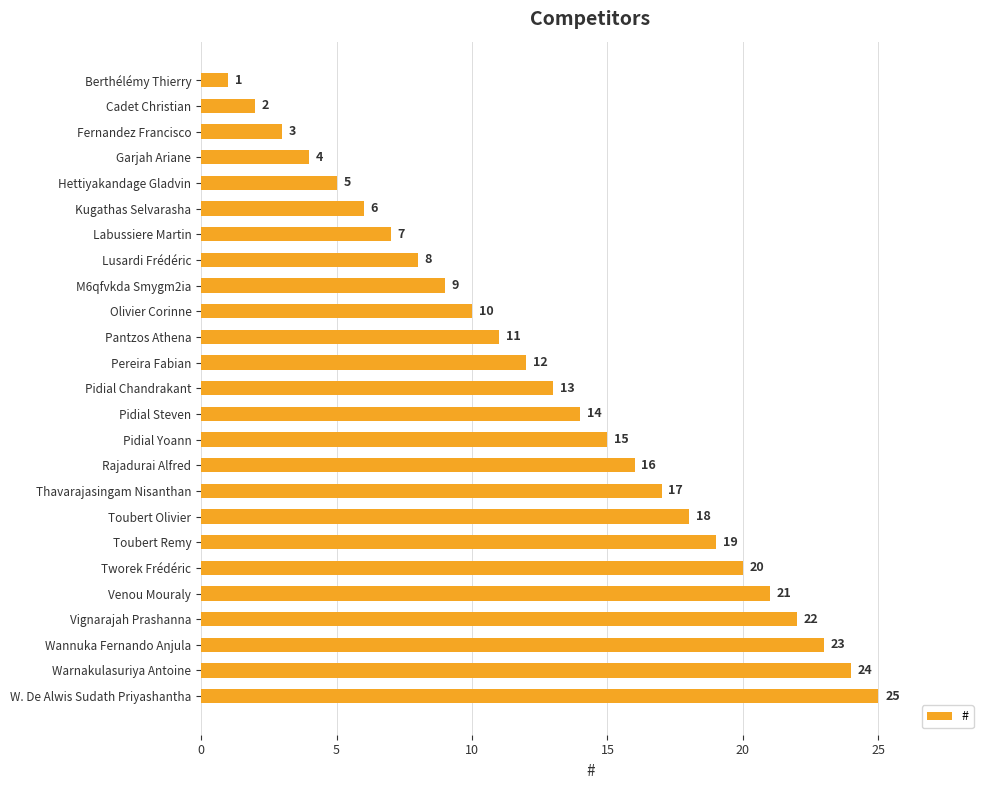

List the labels in order of value, smallest first.

Berthélémy Thierry, Cadet Christian, Fernandez Francisco, Garjah Ariane, Hettiyakandage Gladvin, Kugathas Selvarasha, Labussiere Martin, Lusardi Frédéric, M6qfvkda Smygm2ia, Olivier Corinne, Pantzos Athena, Pereira Fabian, Pidial Chandrakant, Pidial Steven, Pidial Yoann, Rajadurai Alfred, Thavarajasingam Nisanthan, Toubert Olivier, Toubert Remy, Tworek Frédéric, Venou Mouraly, Vignarajah Prashanna, Wannuka Fernando Anjula, Warnakulasuriya Antoine, W. De Alwis Sudath Priyashantha